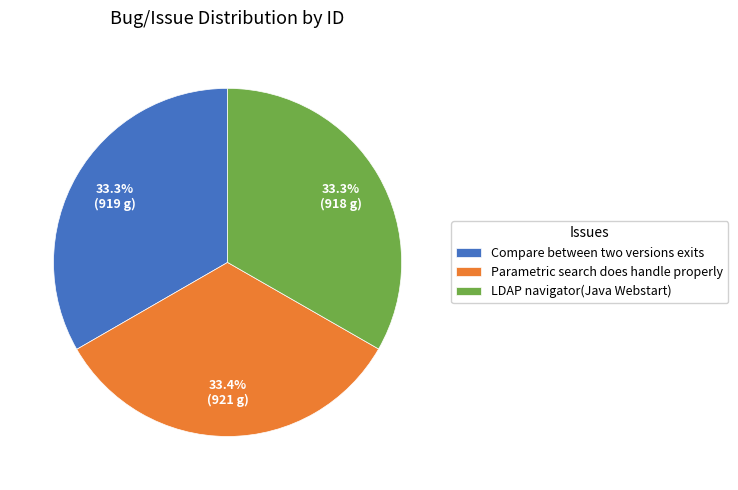

Does LDAP navigator(Java Webstart) represent more than half of the total?

No